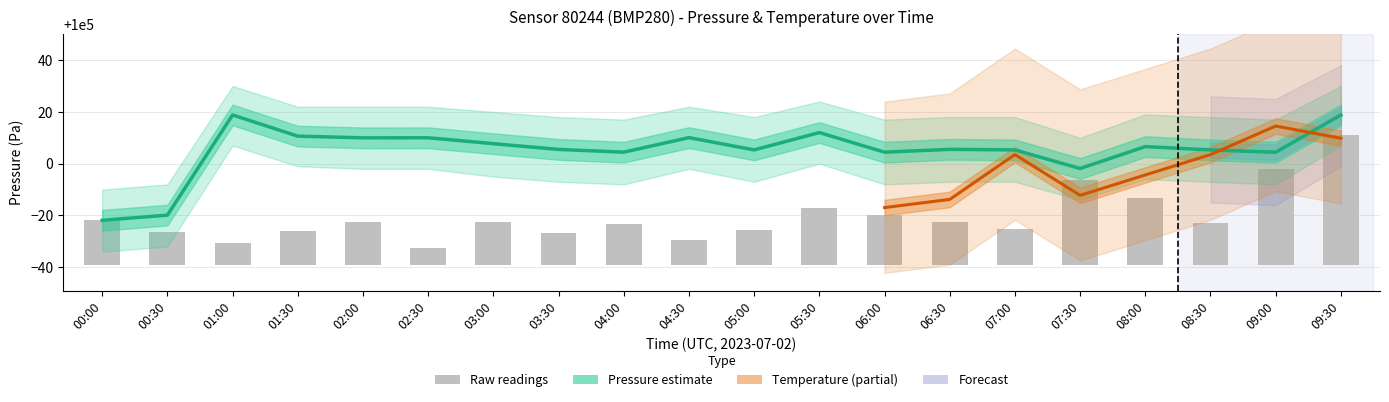

What is the label of the 12th bar from the right?

04:00